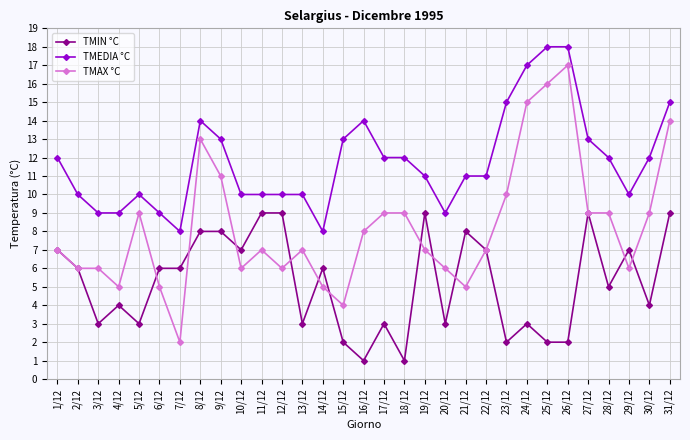

Where does the TMIN °C series first go above 6?

1/12